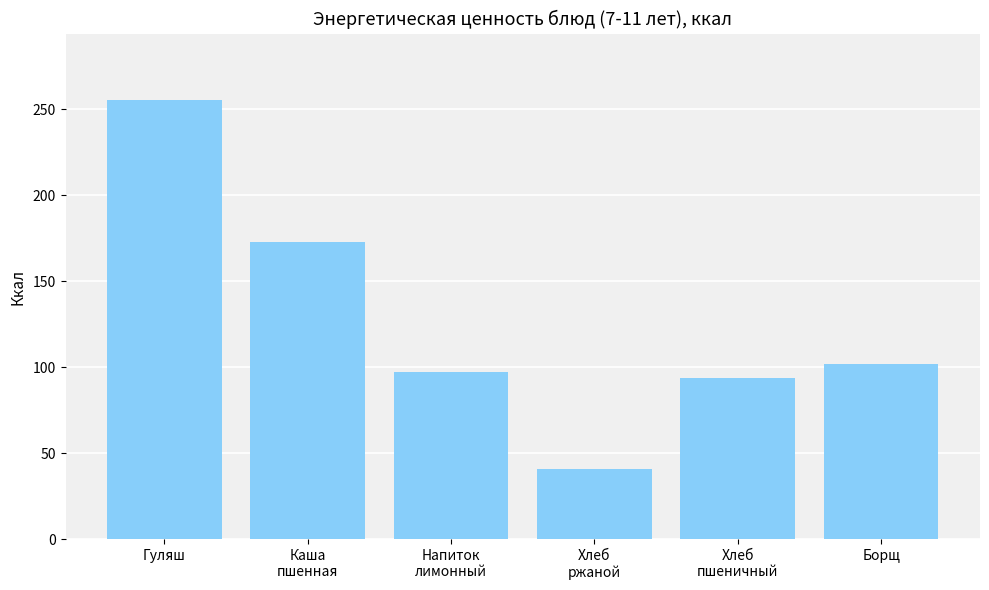

The chart shows a value of 172.9 at Каша
пшенная. True or false?

True